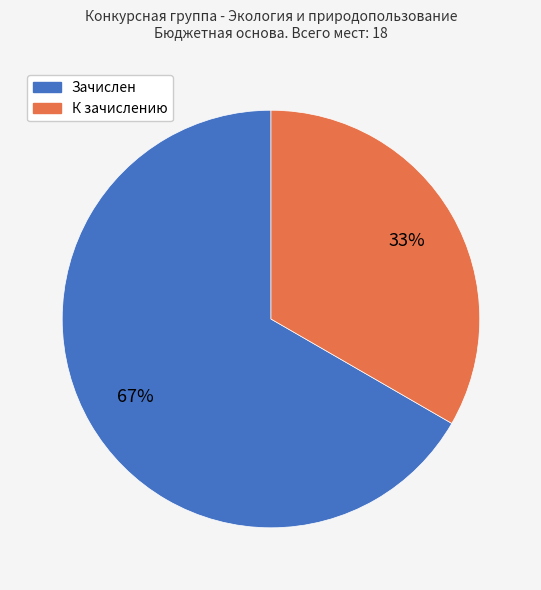

Is the sum of Зачислен and К зачислению greater than half?

Yes